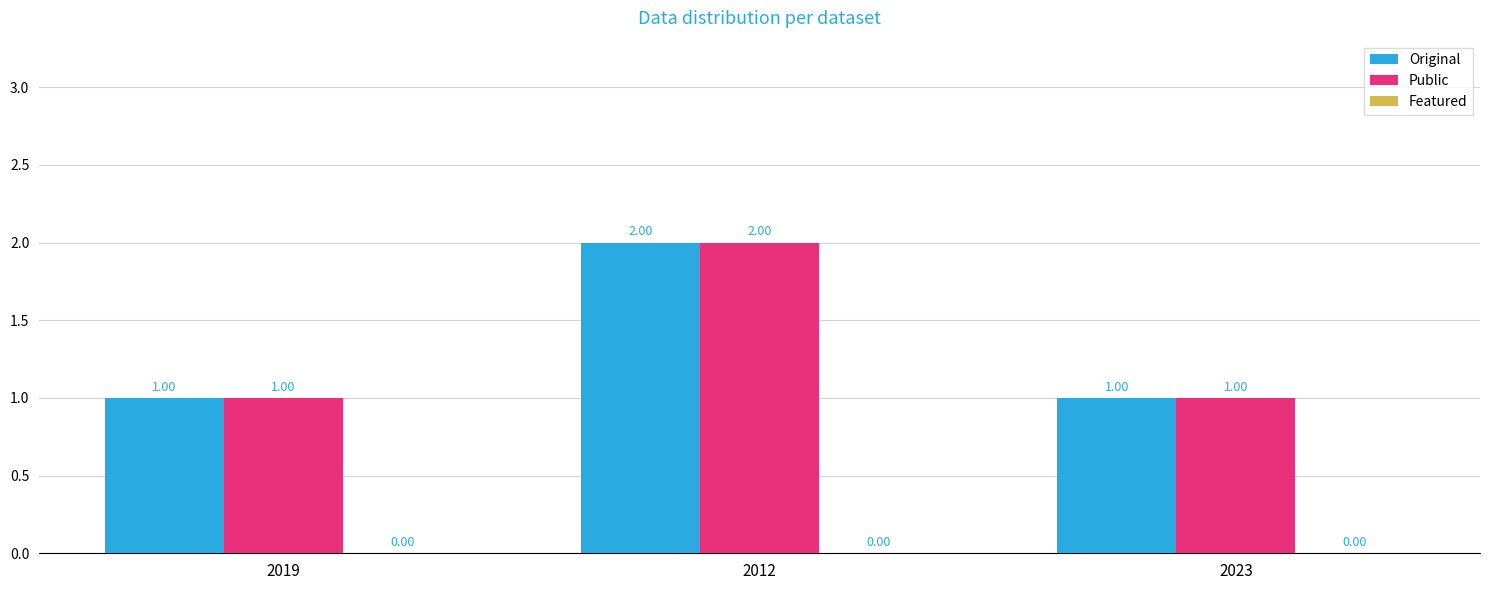

True or false: Original has a value of 2 at 2012.

True